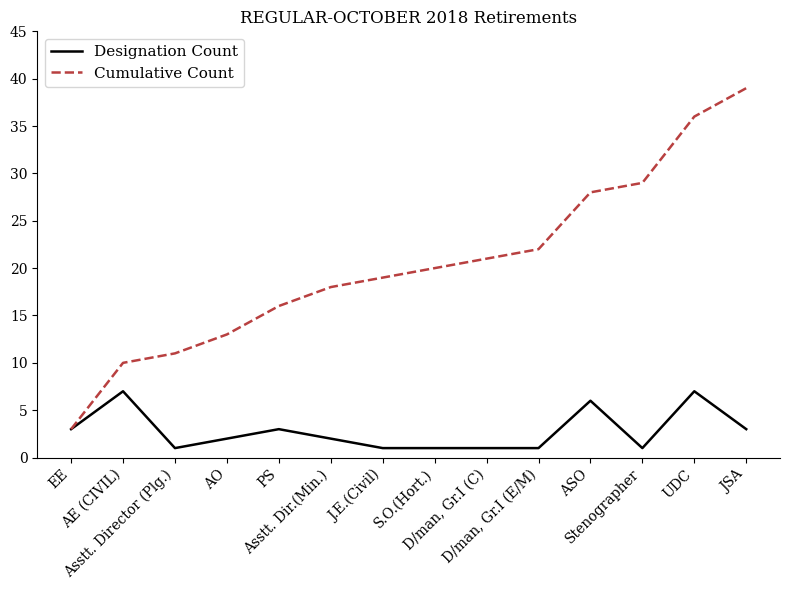

What is the lowest value of the Cumulative Count series?

3